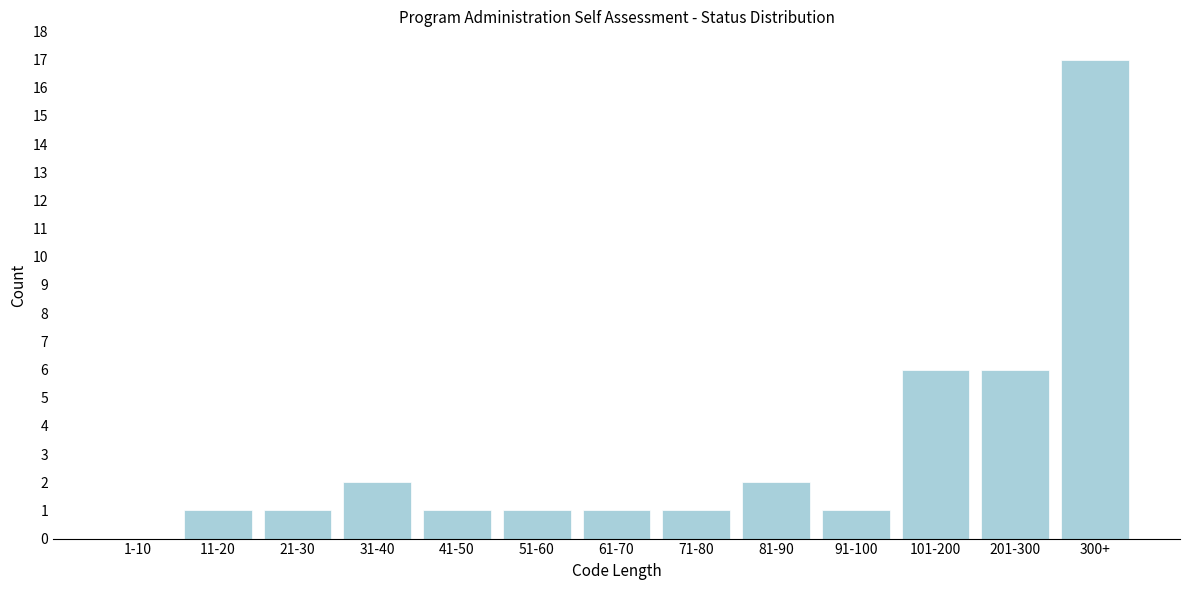

Reading left to right, list all the values displayed in this chart.

1-10=0	11-20=1	21-30=1	31-40=2	41-50=1	51-60=1	61-70=1	71-80=1	81-90=2	91-100=1	101-200=6	201-300=6	300+=17